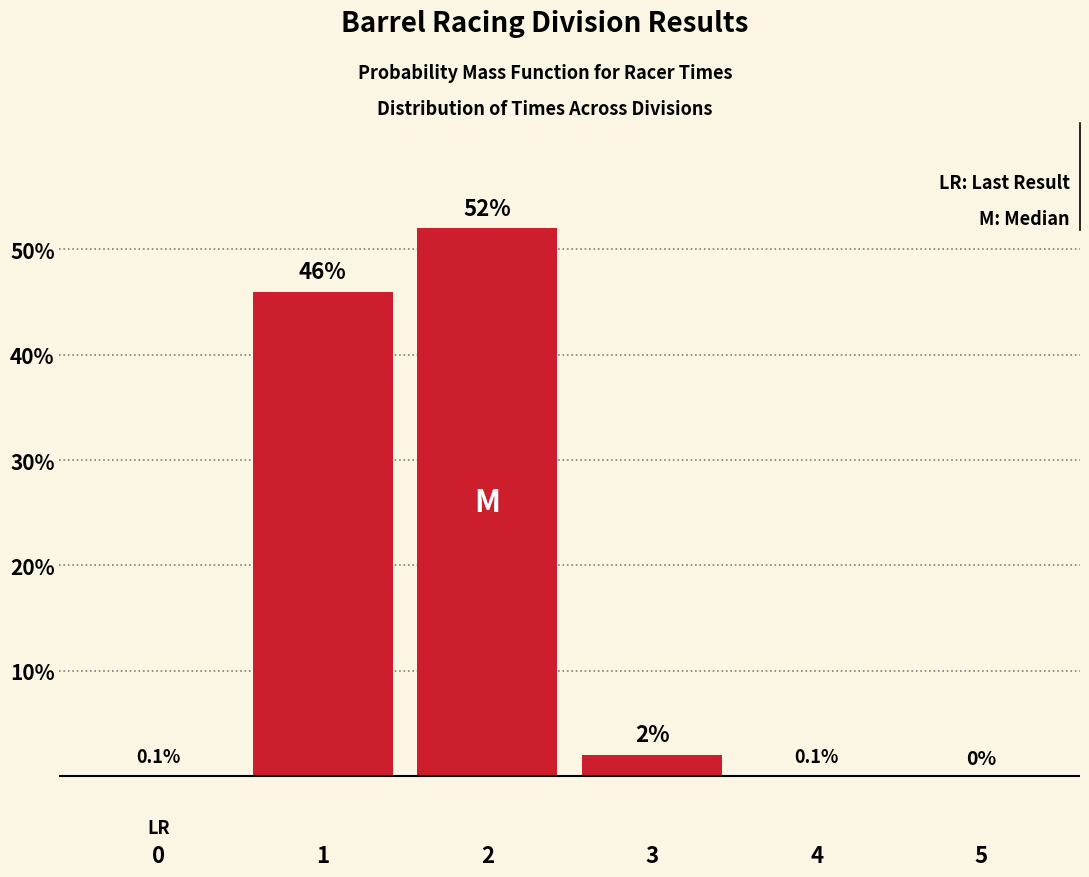

How many positive values are there?

5